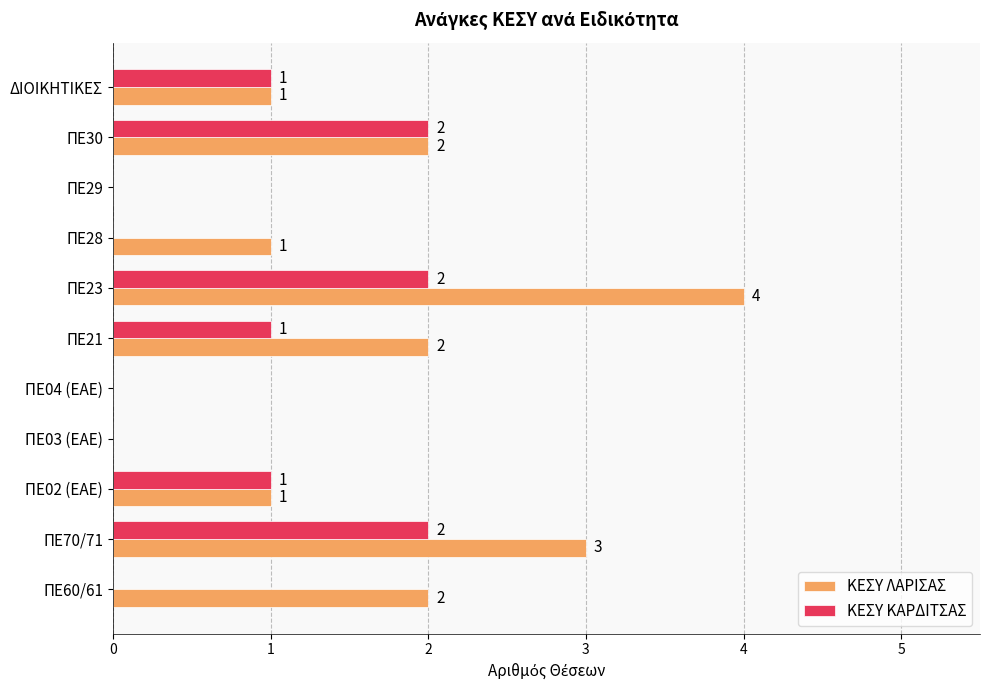

What is the sum of all ΚΕΣΥ ΛΑΡΙΣΑΣ values?

16